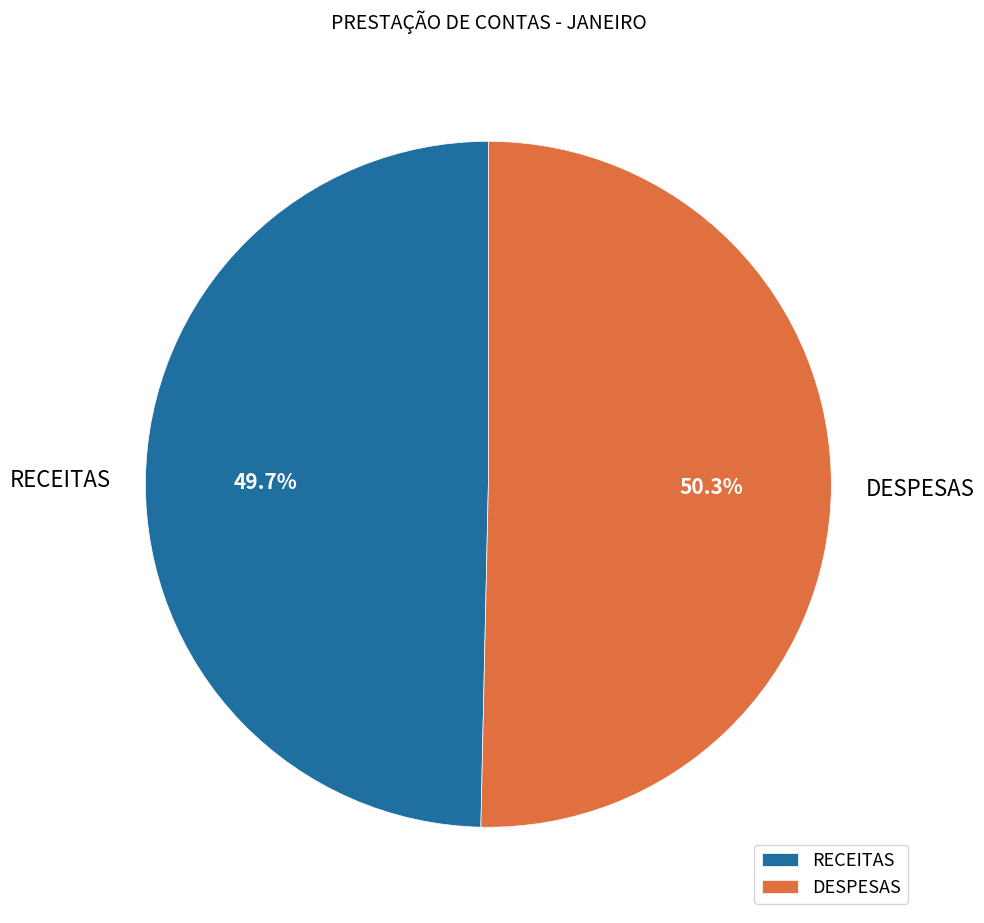

What is the smallest slice in the pie chart?

RECEITAS